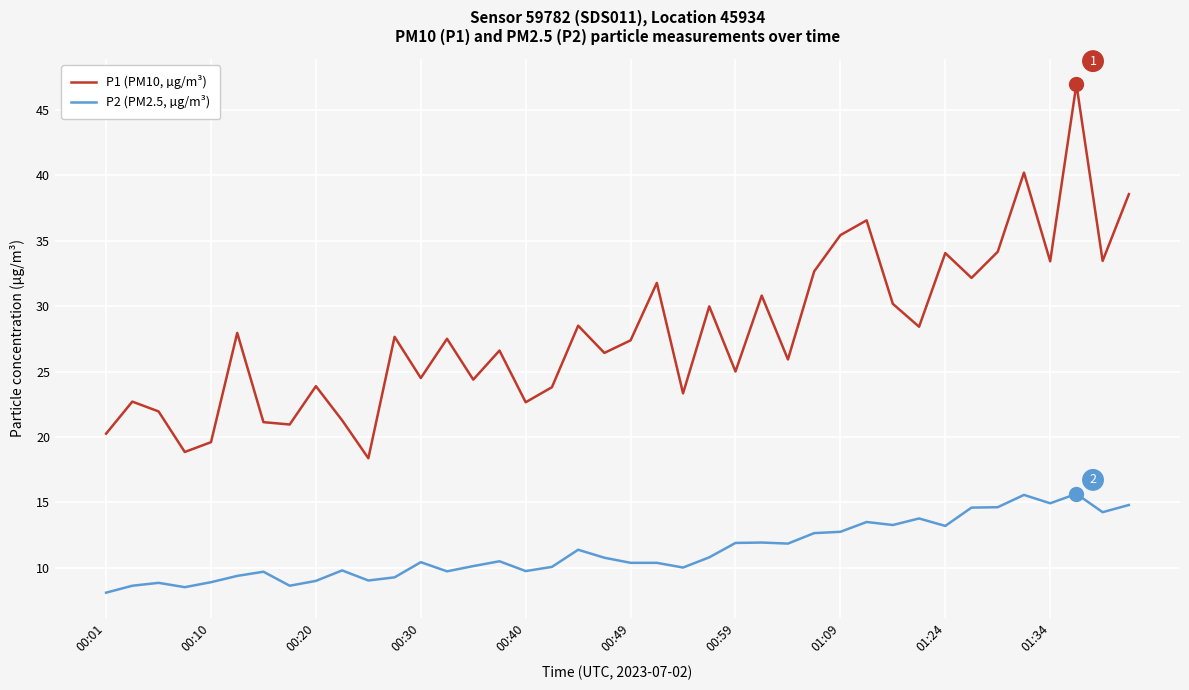

Rank the series by their maximum value, from highest to lowest.

P1 (PM10, µg/m³), P2 (PM2.5, µg/m³)